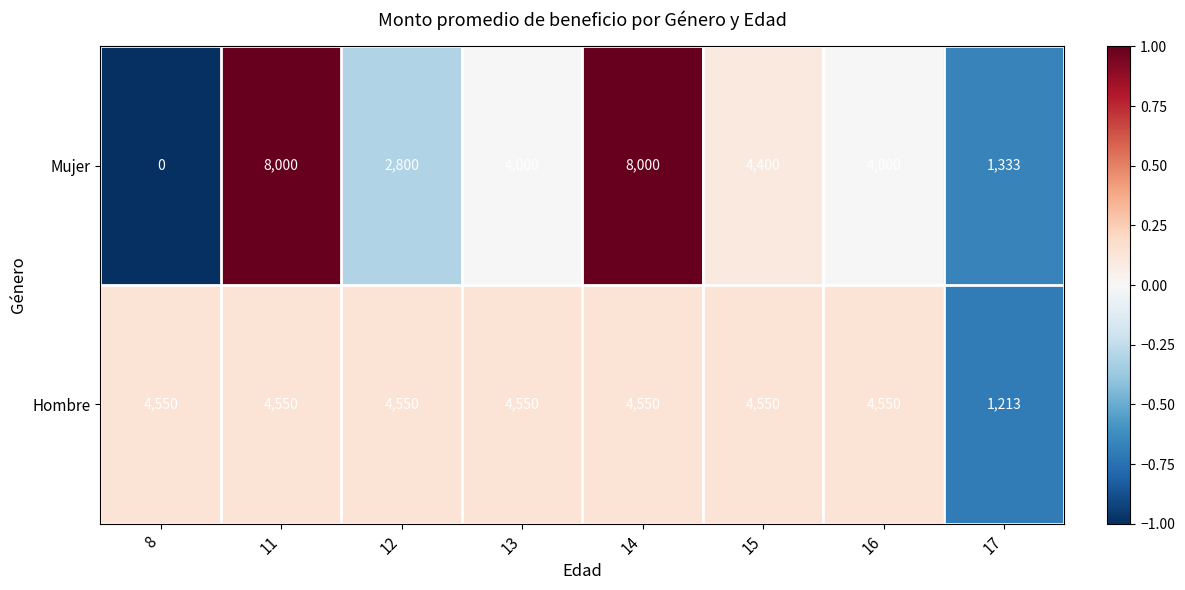

What is the greatest value displayed?

8000